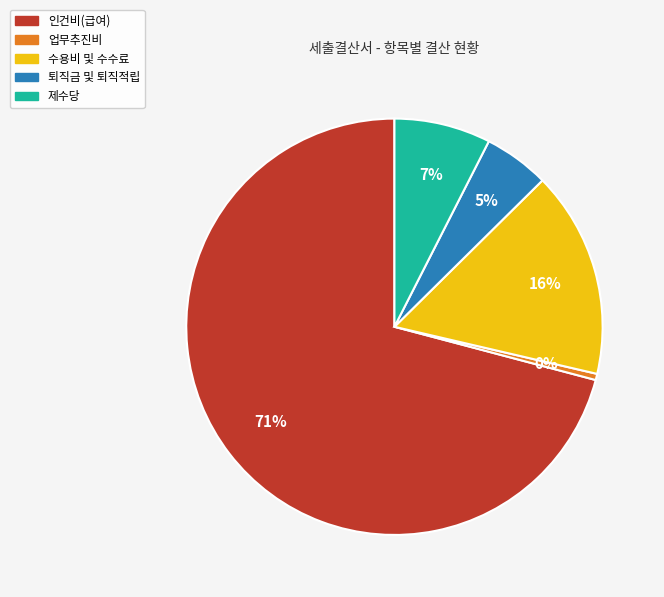

Rank the categories by value from lowest to highest.

업무추진비, 퇴직금 및 퇴직적립, 제수당, 수용비 및 수수료, 인건비(급여)